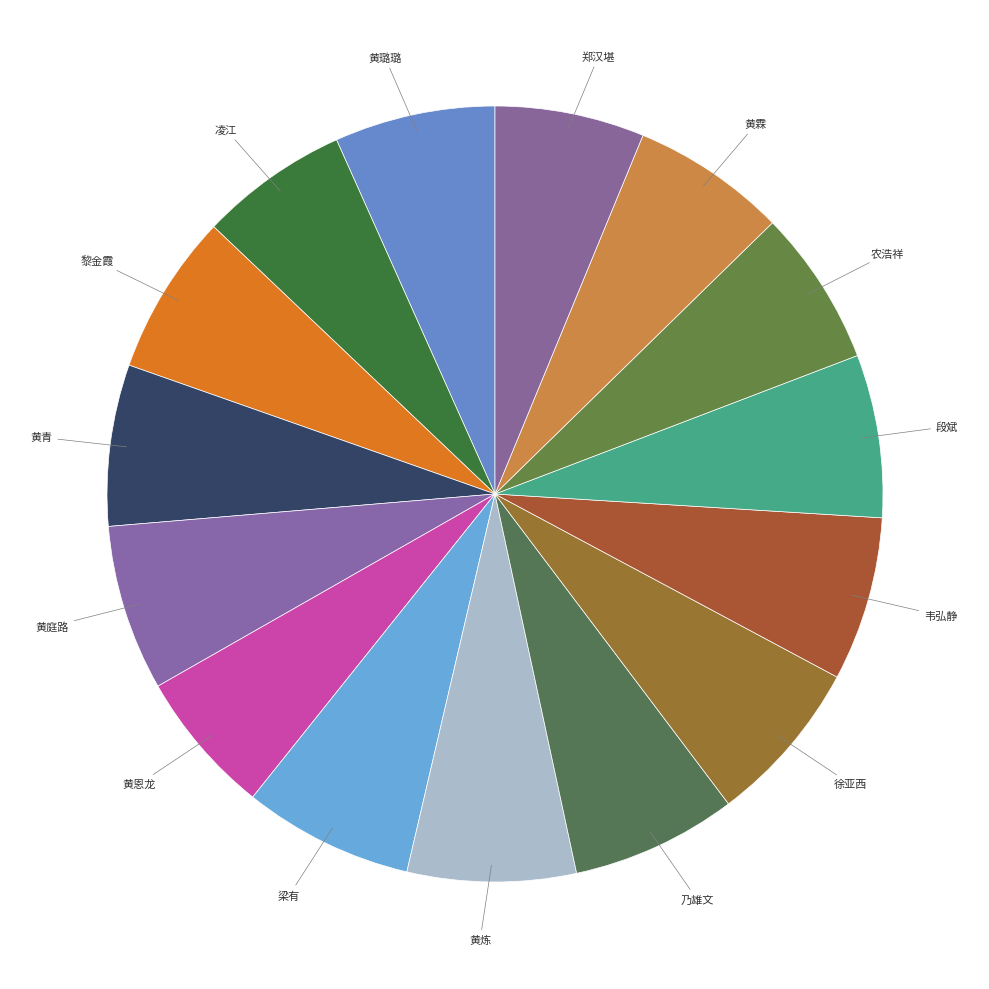

Is the sum of 韦弘静 and 黄青 greater than half?

No